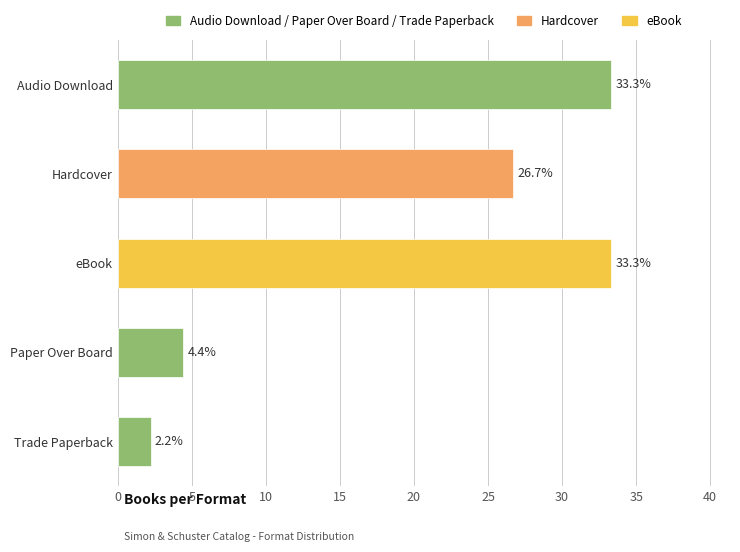

The value at Hardcover is 26.7. True or false?

True